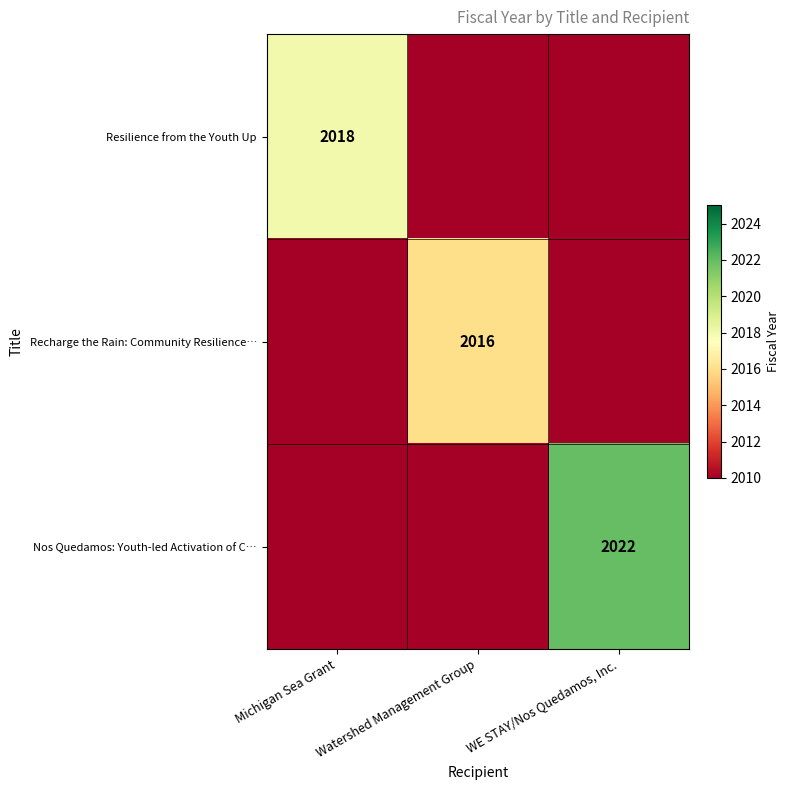

Is the value of Resilience from the Youth Up at Michigan Sea Grant greater than the value of Nos Quedamos: Youth-led Activation of C… at WE STAY/Nos Quedamos, Inc.?

No